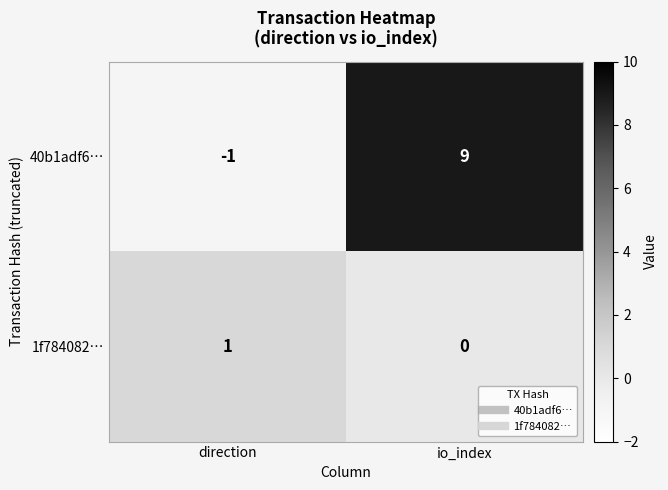

How many negative values does the 40b1adf6… series have?

1